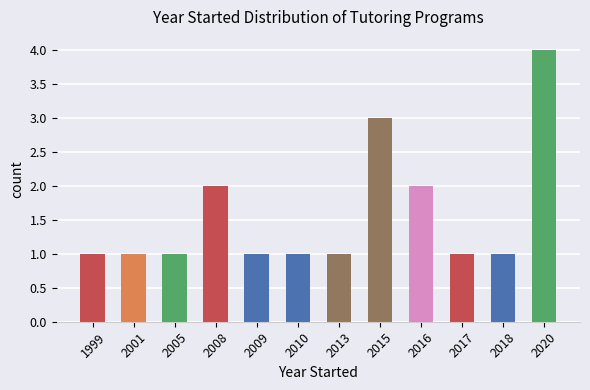

The value at 2008 is 3. True or false?

False